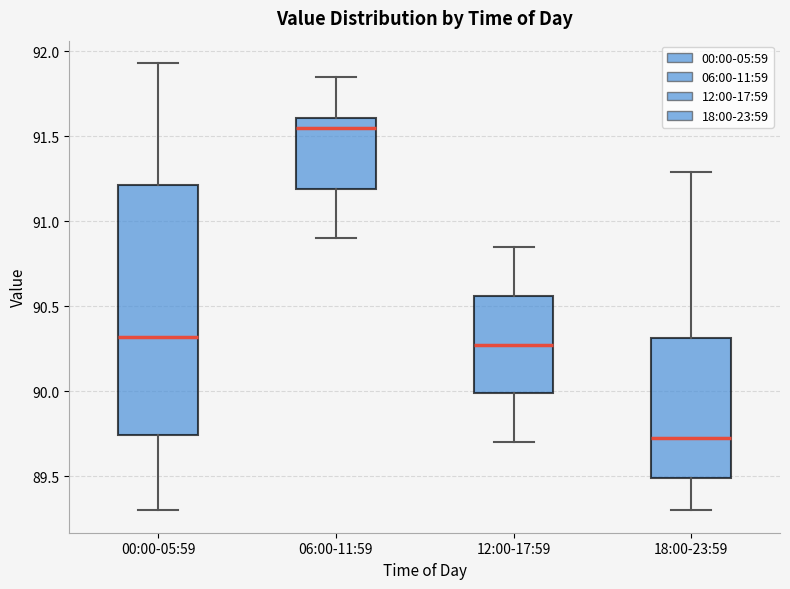

Which box is the tallest, from its lower edge to its upper edge?

00:00-05:59